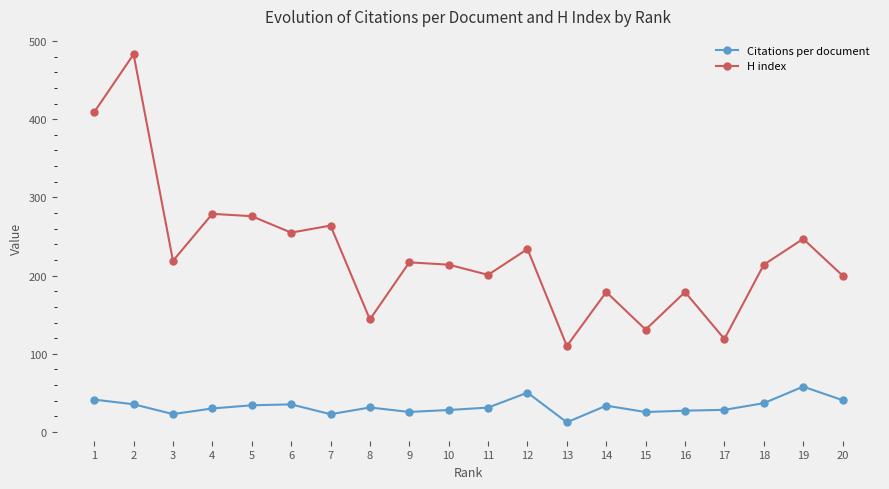

In H index, how many points are lower than both neighbors (excluding endpoints)?

7